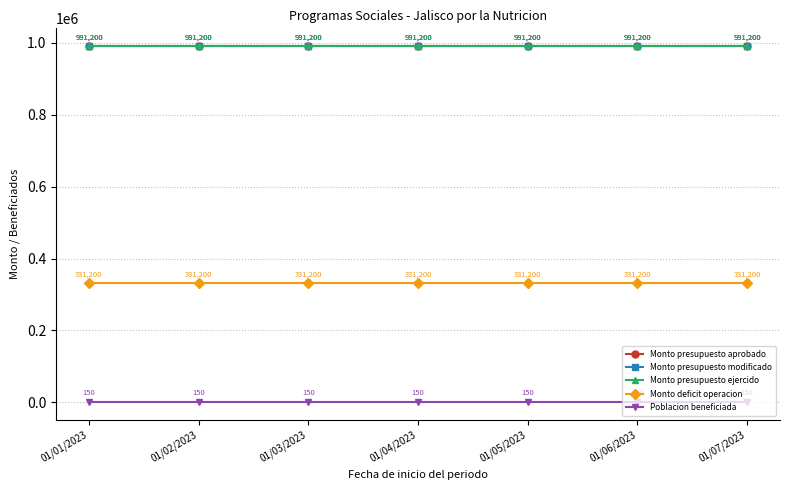

True or false: Poblacion beneficiada and Monto deficit operacion cross at least once.

False